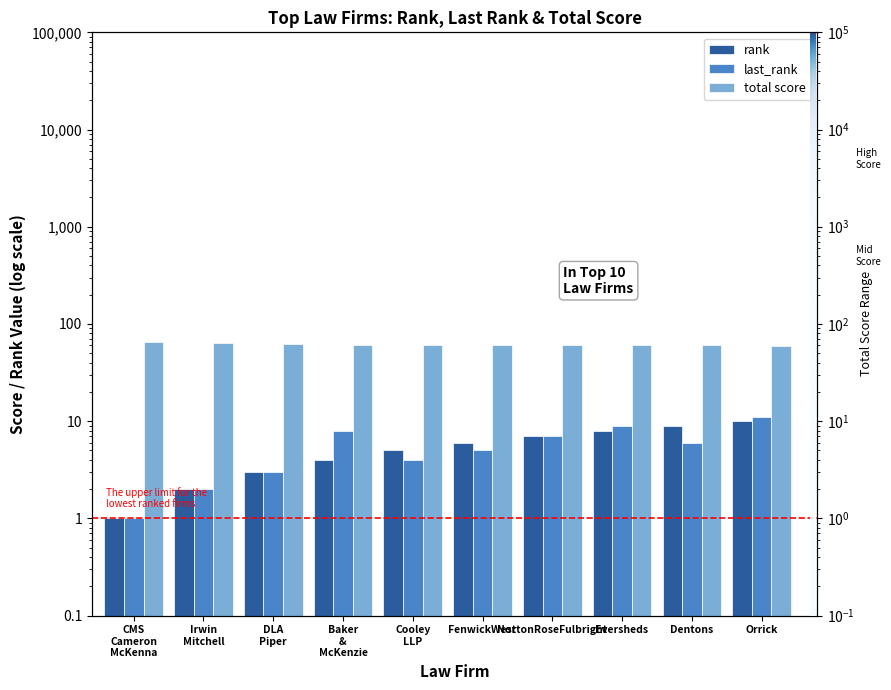

How many data points does each series have?

10